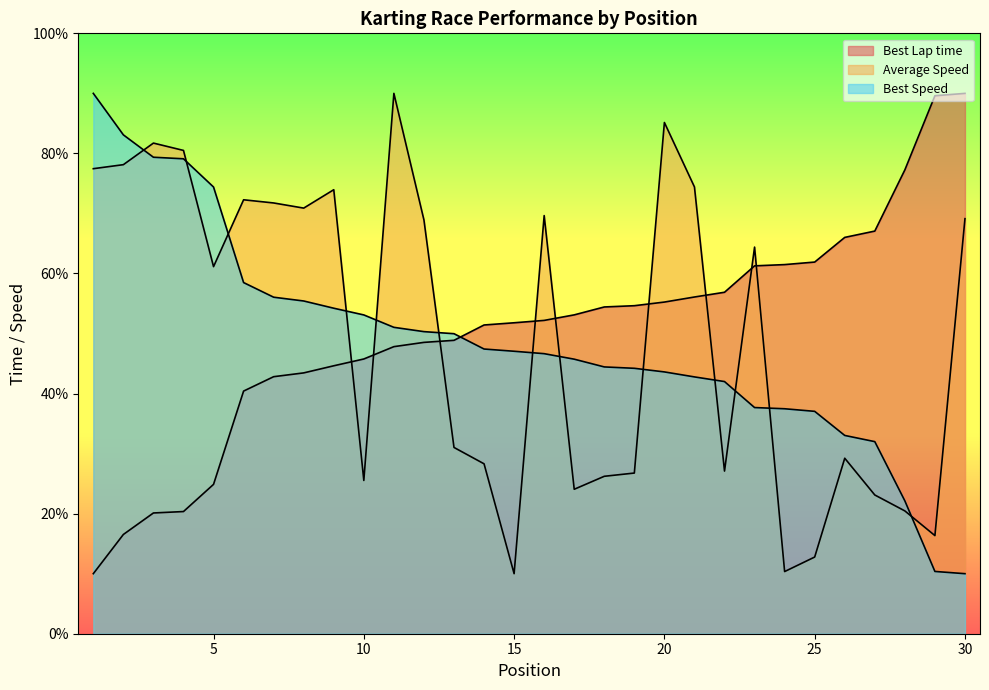

At how many categories does at least one series exceed 68?

17